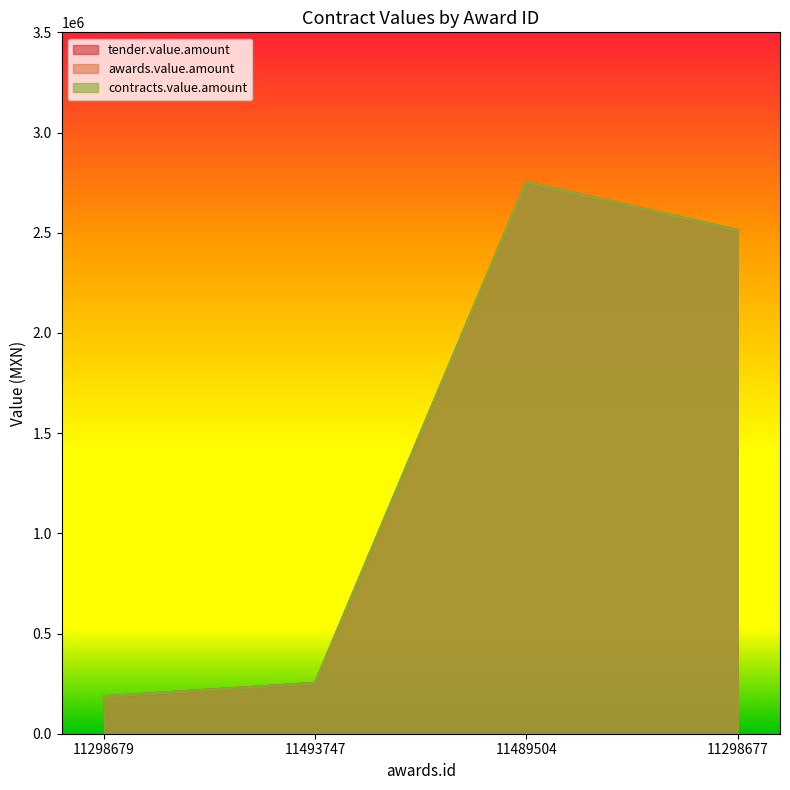

Reading left to right, list all the values displayed in this chart.

tender.value.amount: 185042.8	252053.0	2750874.5	2511747.0
awards.value.amount: 185042.8	252053.0	2750874.5	2511747.0
contracts.value.amount: 185042.8	252053.0	2750874.5	2511747.0